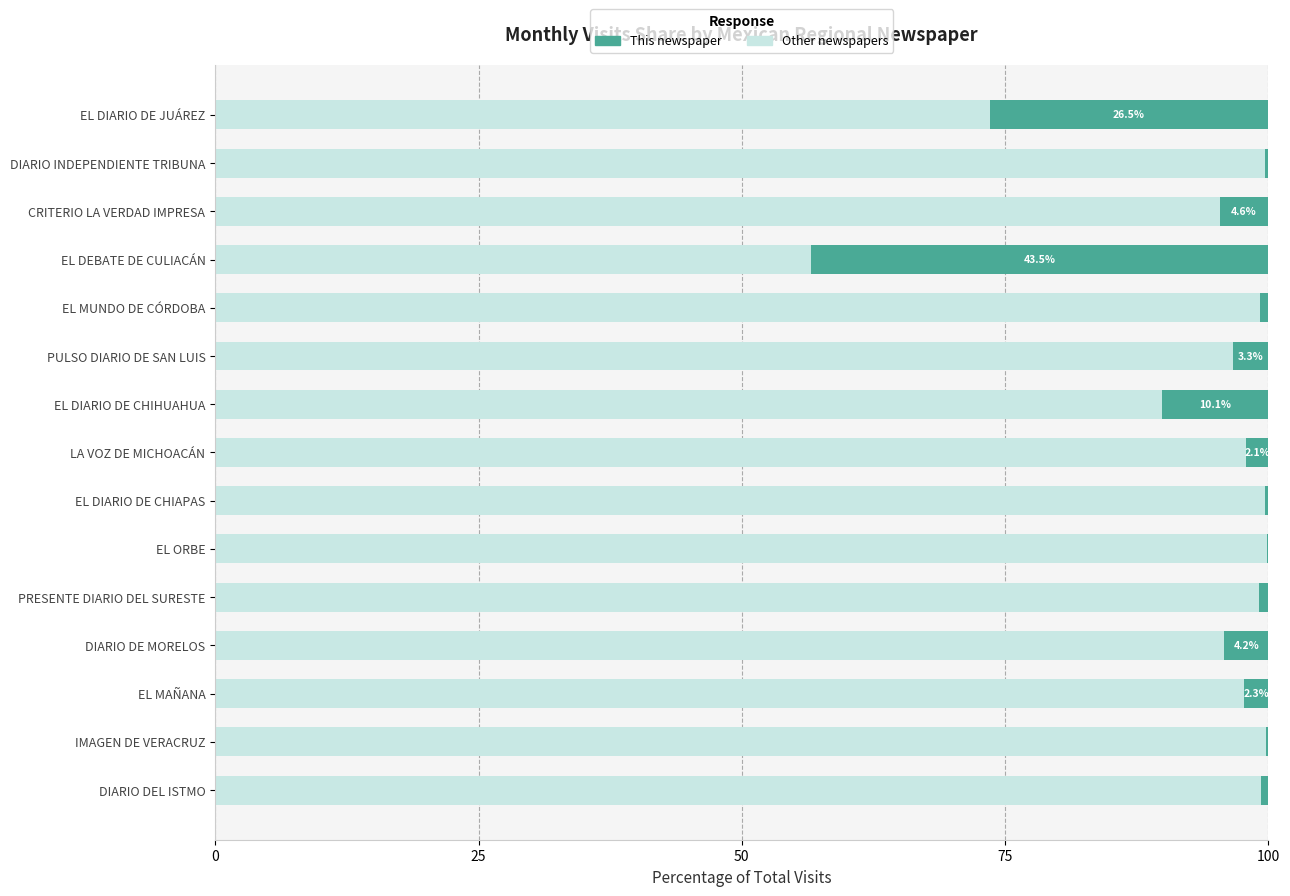

Is it true that Other newspapers equals 96.7 at PULSO DIARIO DE SAN LUIS?

True